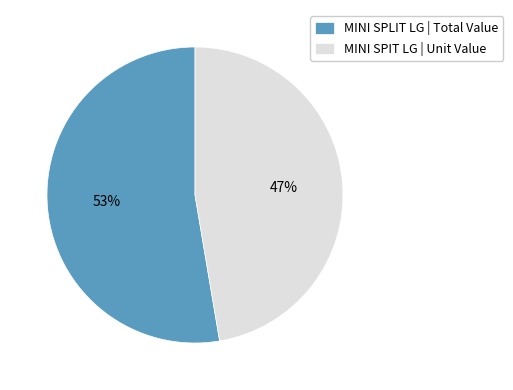

Is there any slice that represents more than half of the pie?

Yes